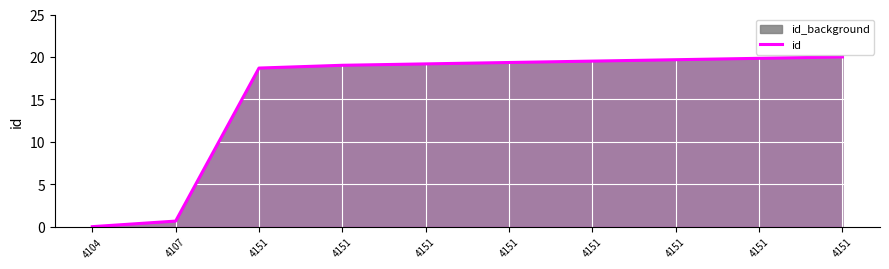

Is it true that the value at 4151 is 28.8?

False